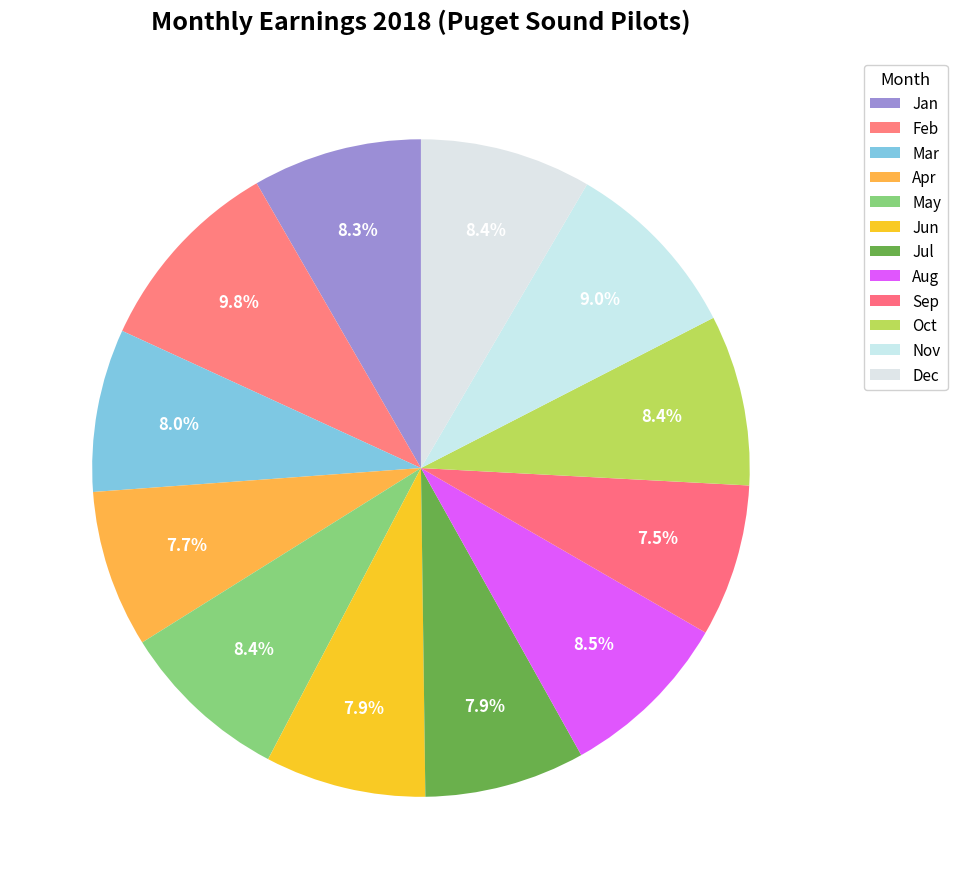

Does Nov account for over 50% of the chart?

No